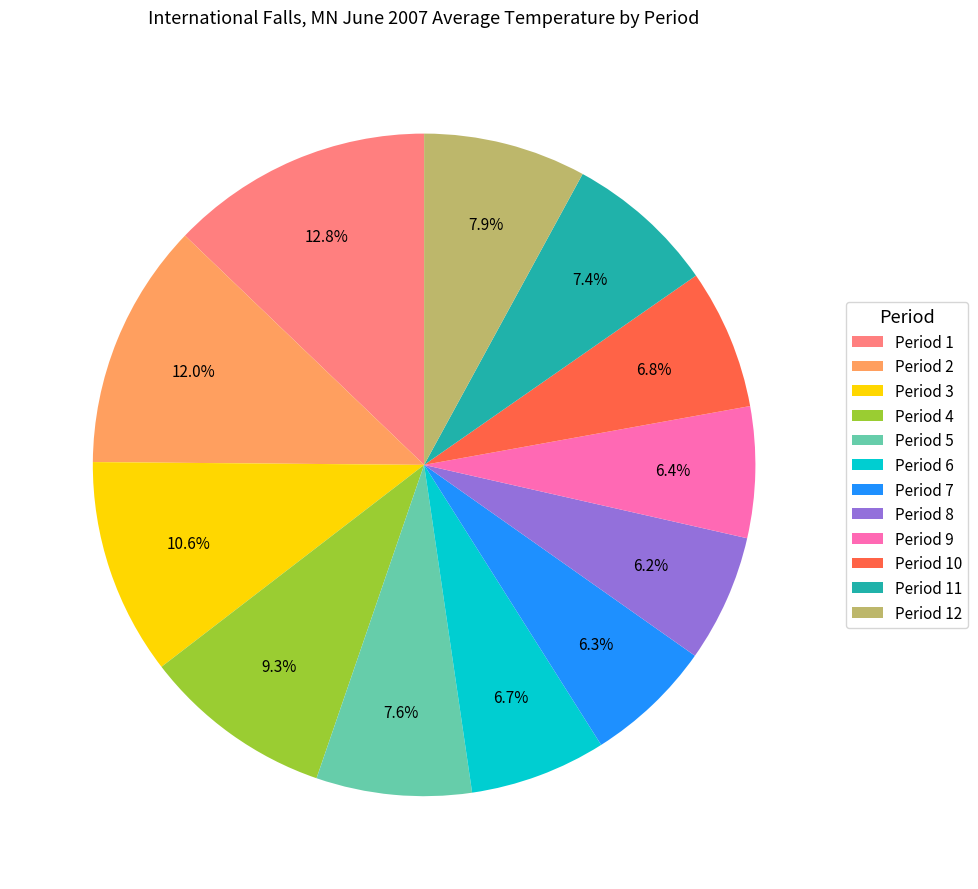

Between Period 2 and Period 6, which is larger?

Period 2